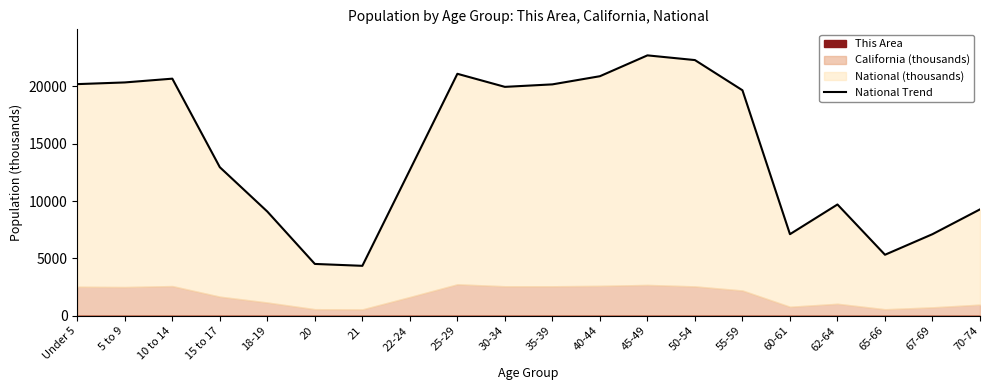

The chart shows a value of 20677.2 at 10 to 14. True or false?

True